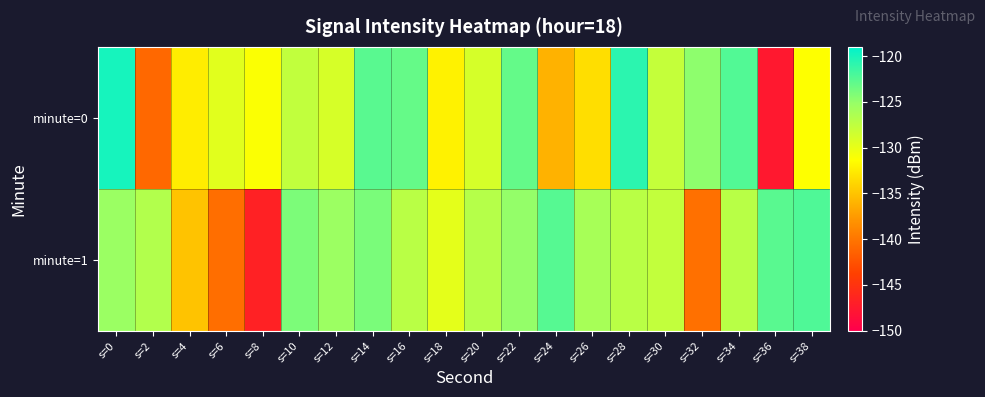

What is the smallest value displayed?

-147.6